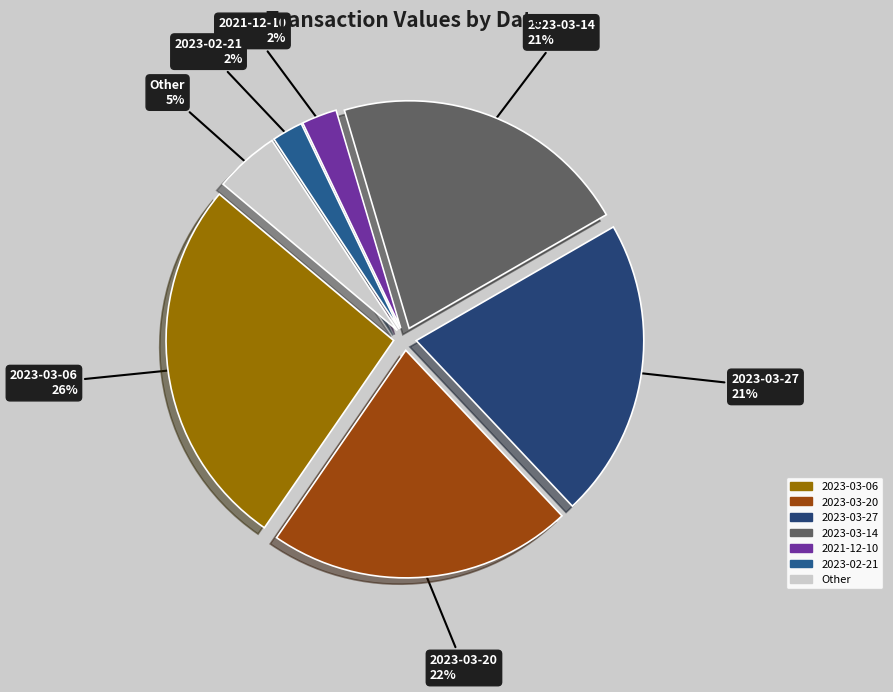

How many segments does this pie chart have?

7